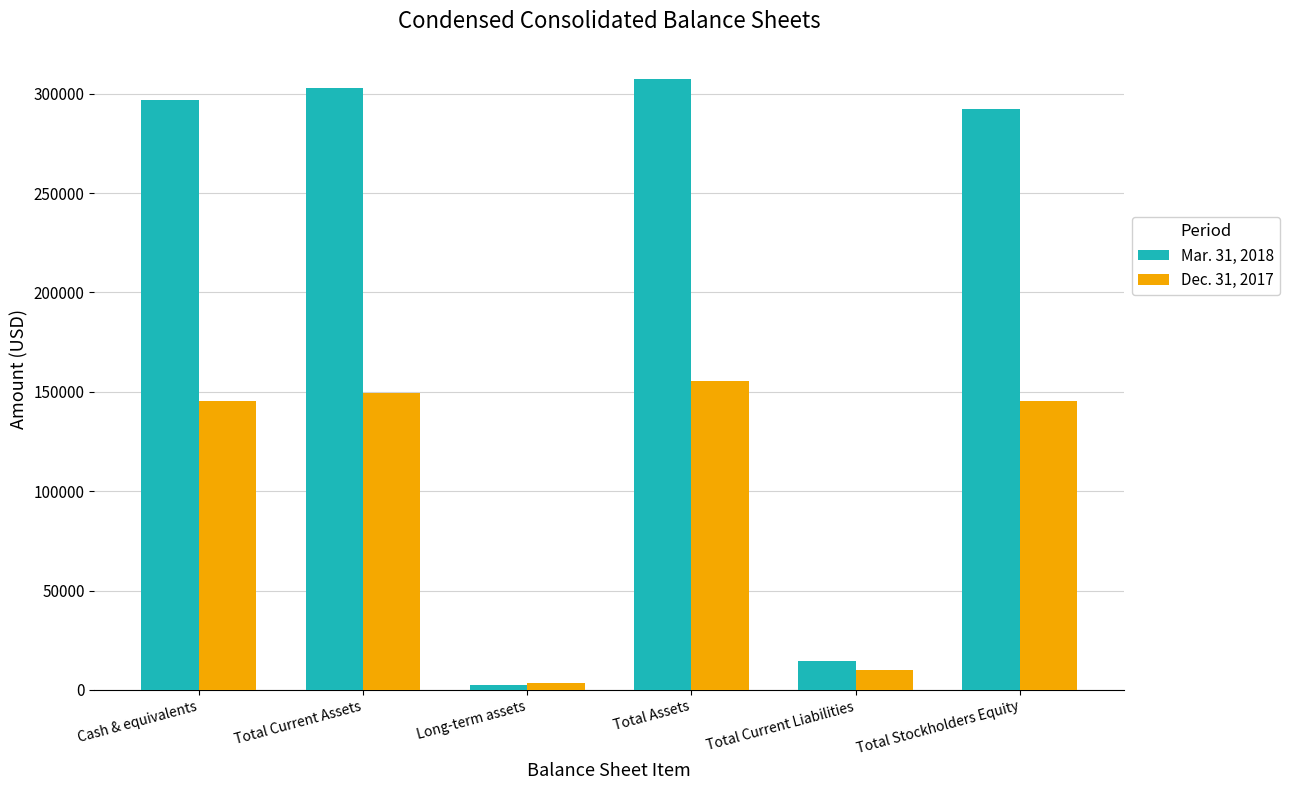

How many values in the Mar. 31, 2018 series are below 297082?

3